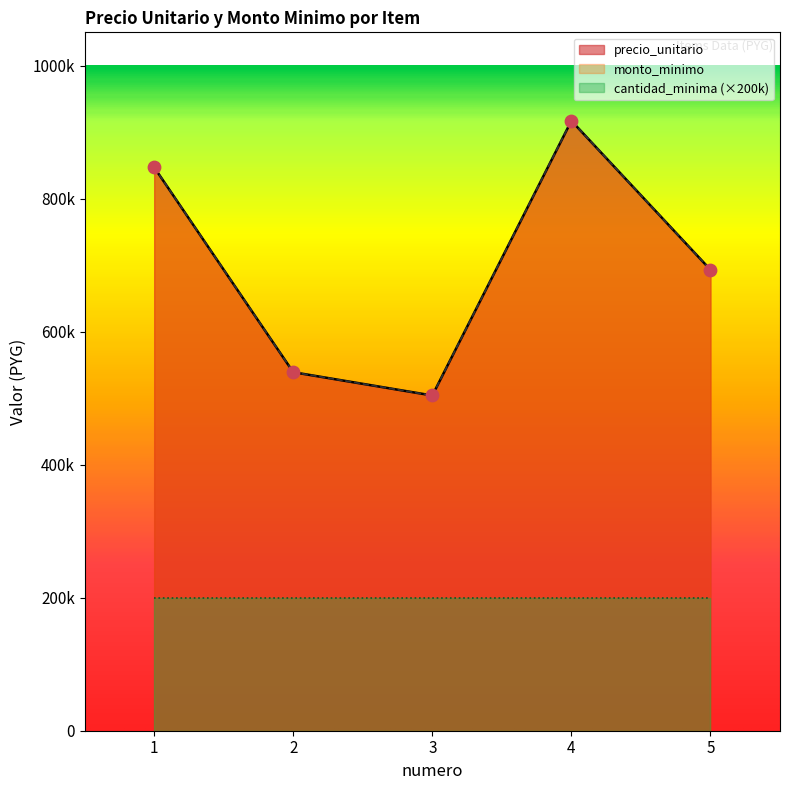

Which series has the largest total across all categories?

precio_unitario